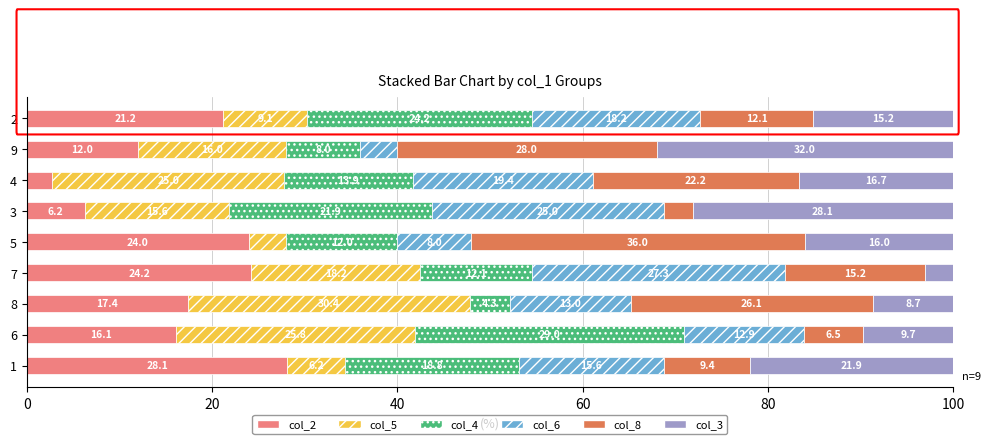

The col_2 series shows 12.0 at 9. True or false?

True